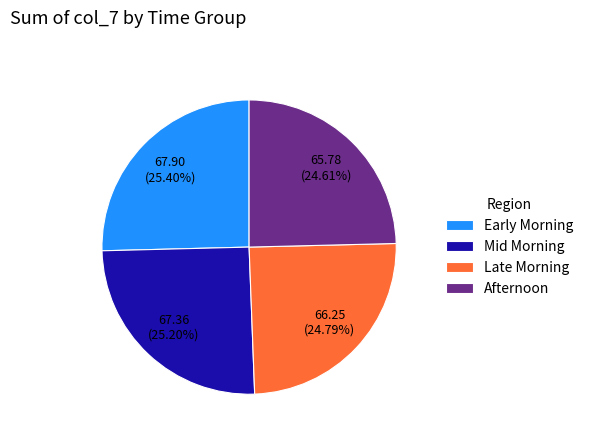

How many slices are in this pie chart?

4